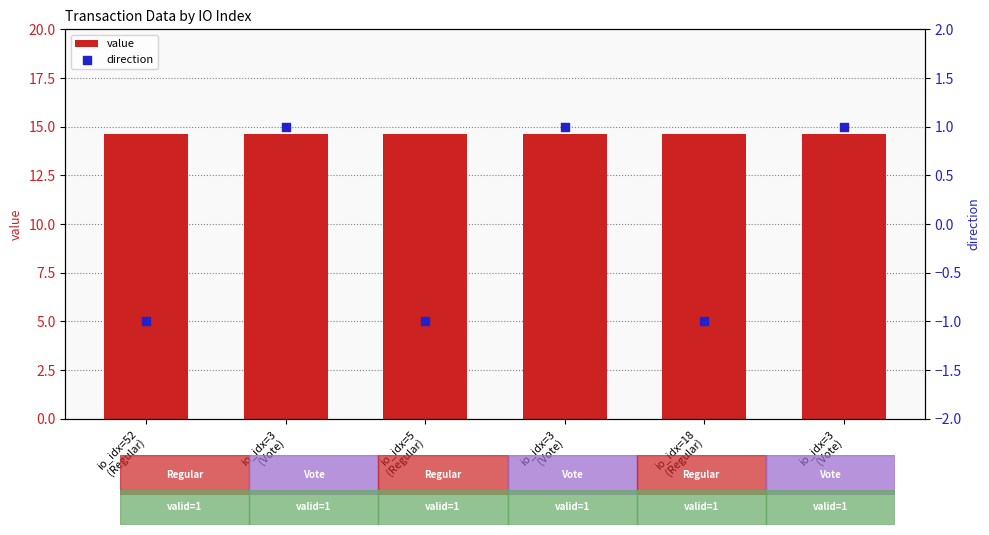

What is the total value across all series at io_idx=18
(Regular)?

13.6